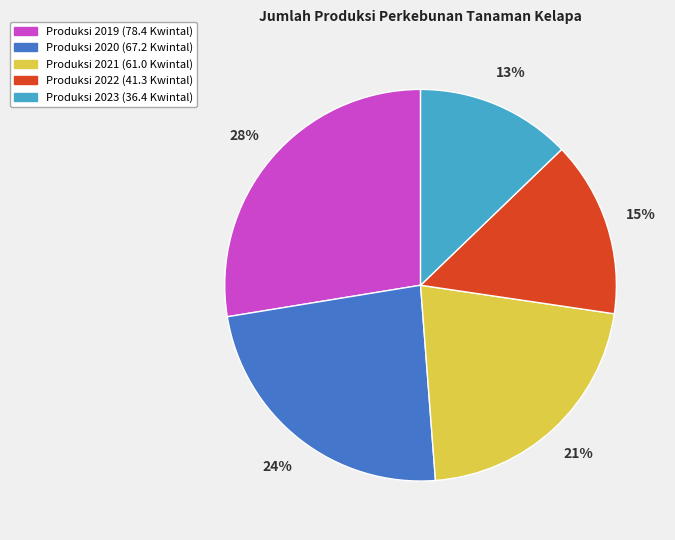

Does any single category account for the majority?

No